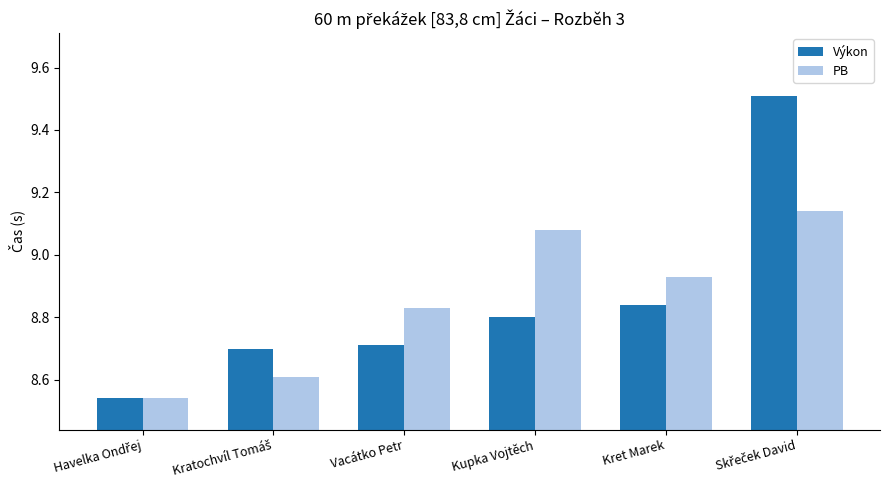

At how many categories does at least one series exceed 8?

6